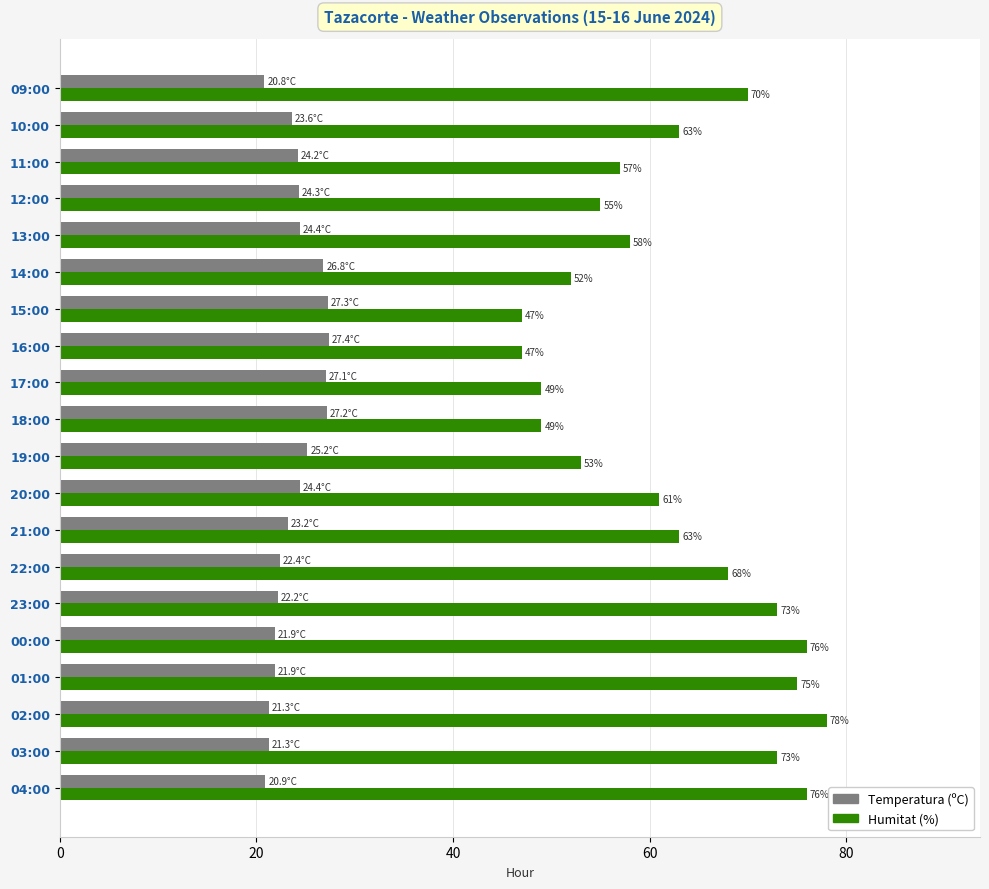

At how many categories does at least one series exceed 67?

8